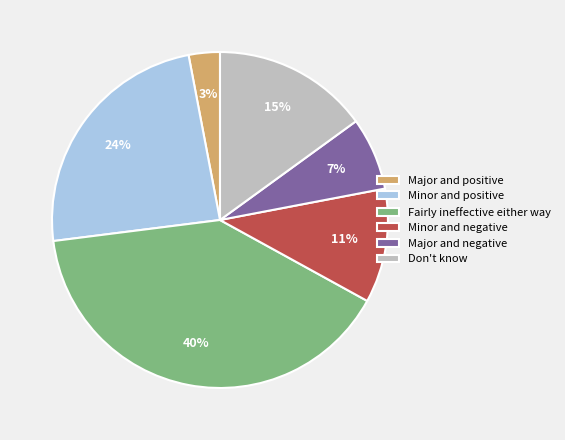

Is there any slice that represents more than half of the pie?

No